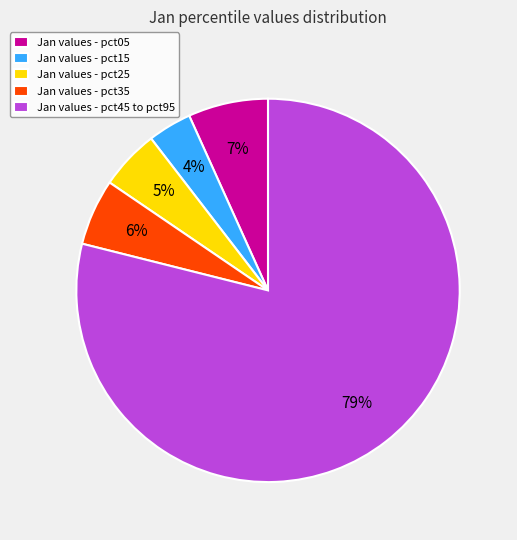

To the nearest percent, what percentage of the pie is Jan values - pct35?

6%